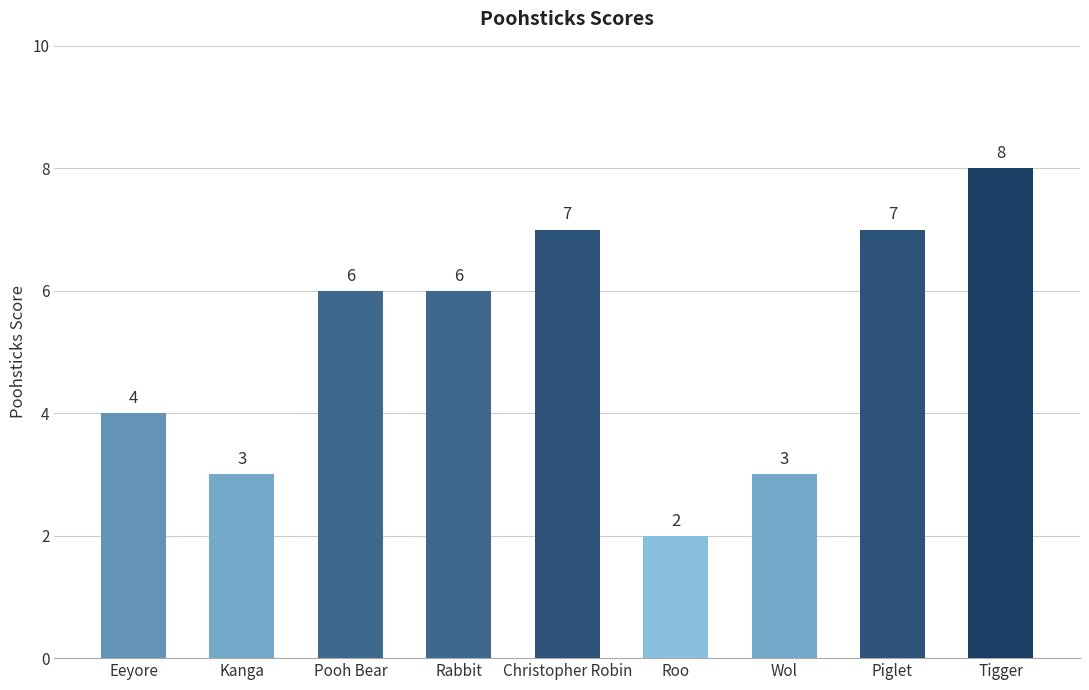

What is the change in value from Kanga to Piglet?

+4